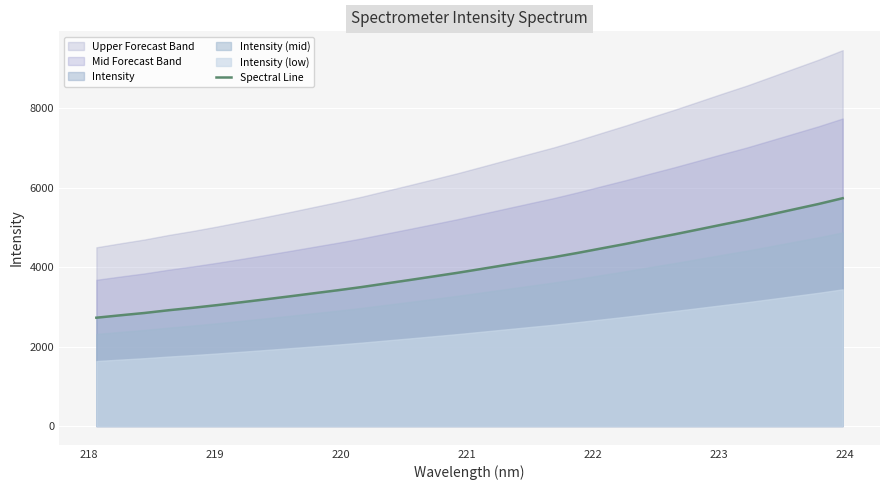

What is the value of the 31st point from the left?

5587.9